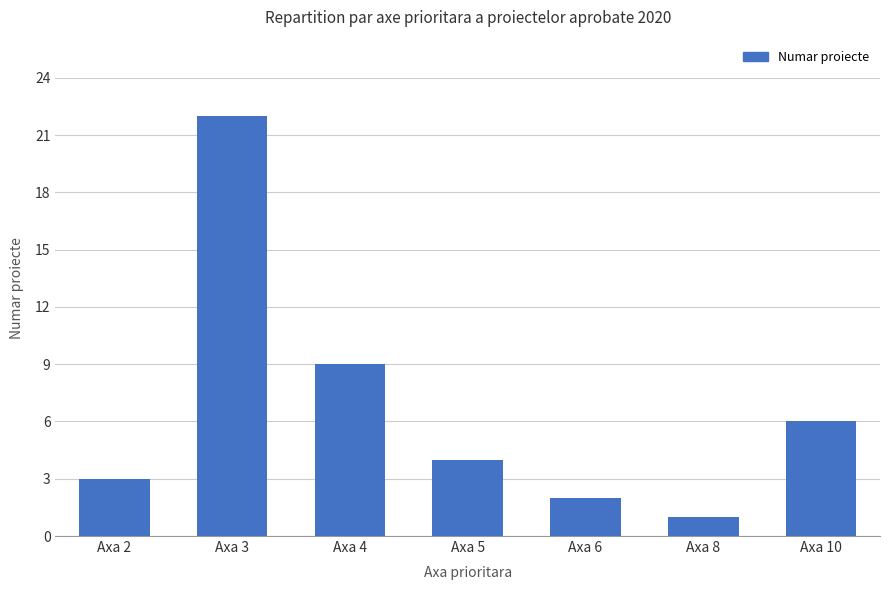

What is the change in value from Axa 5 to Axa 10?

+2